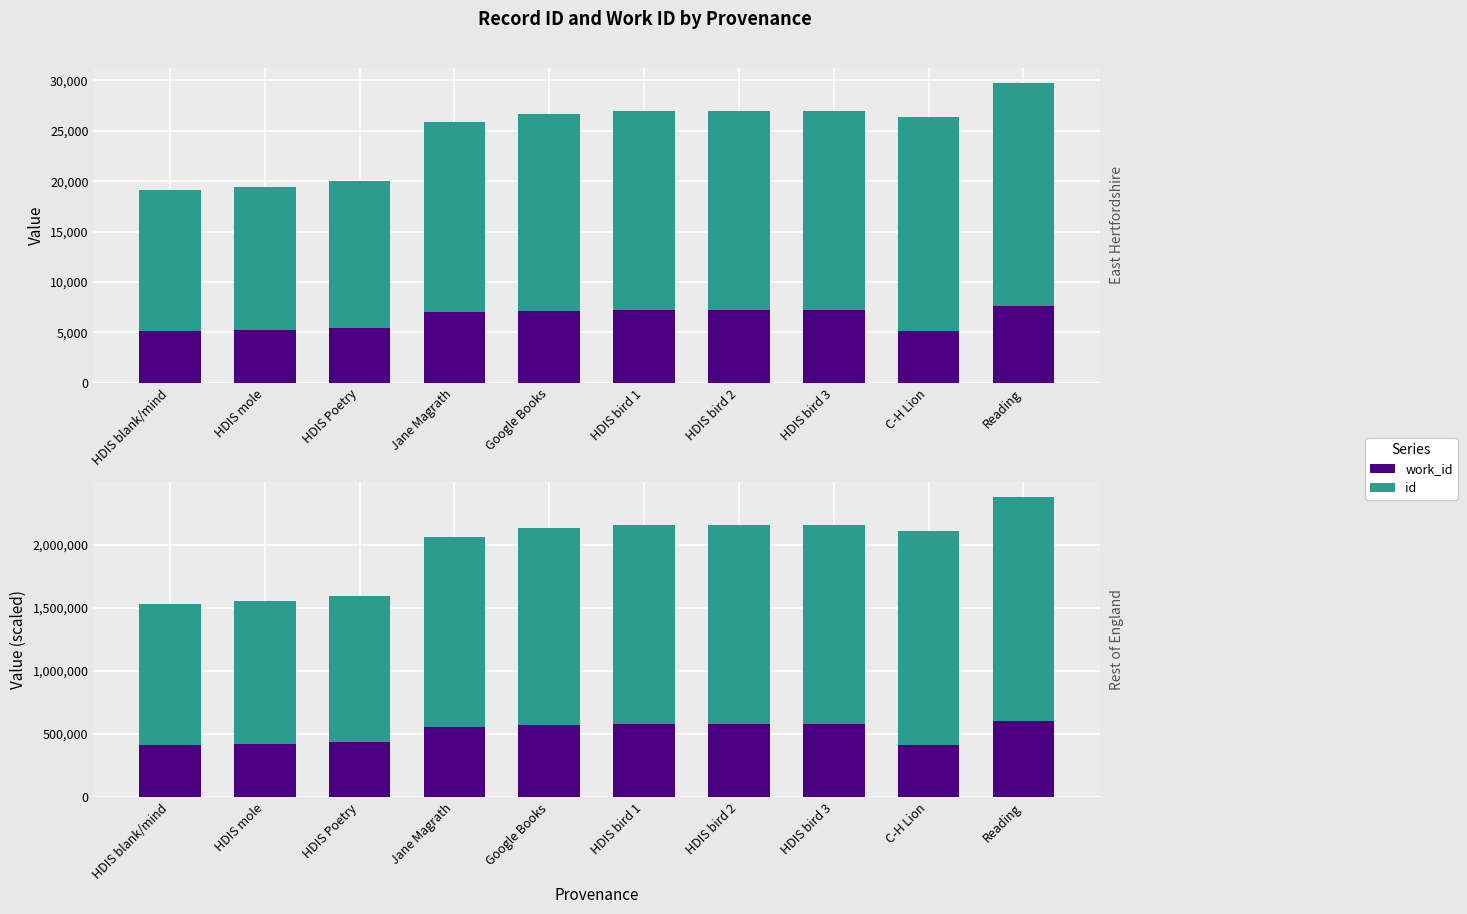

What is the approximate value of work_id at HDIS bird 3?

578880